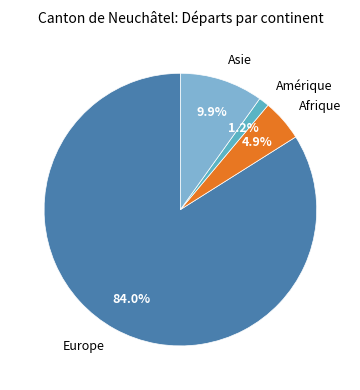

Which slice is the largest?

Europe